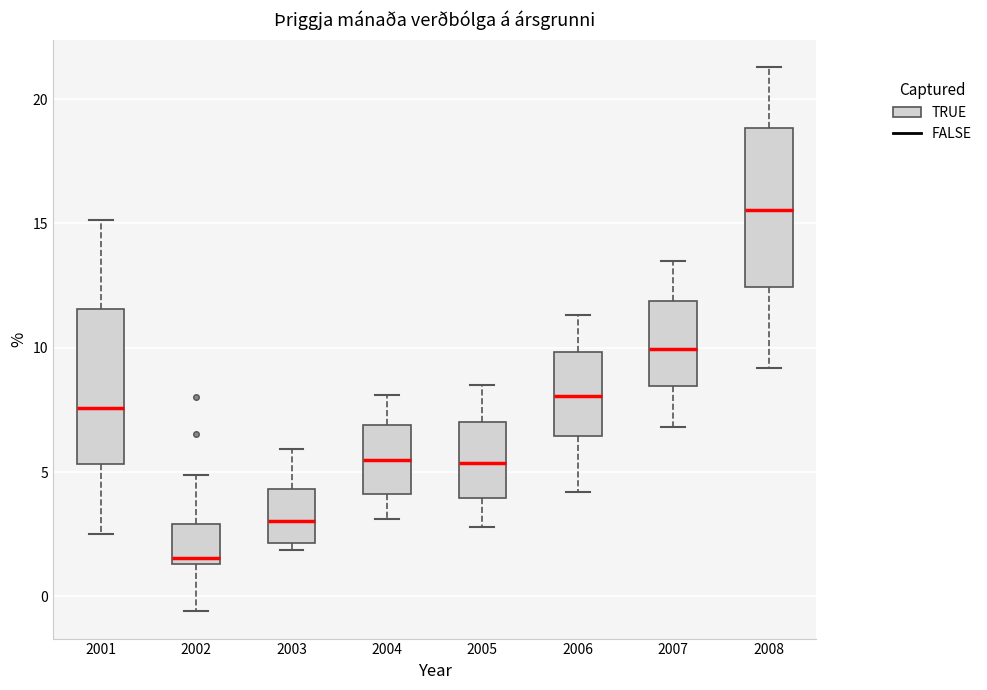

Reading left to right, read every box against the y-axis: the position of its median line, the range the box covers, and the ends of its whiskers. The values are not printed on the chart, so give them approximately, as read against the axis.

2001: median 7.5, box 5.5 to 11.5, whiskers 2.5 to 15.0
2002: median 1.5 (just above the box's lower edge), box 1.5 to 3.0, whiskers -0.5 to 5.0
2003: median 3.0, box 2.0 to 4.5, whiskers 2.0 (just below the box's lower edge) to 6.0
2004: median 5.5, box 4.0 to 7.0, whiskers 3.0 to 8.0
2005: median 5.5, box 4.0 to 7.0, whiskers 3.0 to 8.5
2006: median 8.0, box 6.5 to 10.0, whiskers 4.0 to 11.5
2007: median 10.0, box 8.5 to 12.0, whiskers 7.0 to 13.5
2008: median 15.5, box 12.5 to 19.0, whiskers 9.0 to 21.5